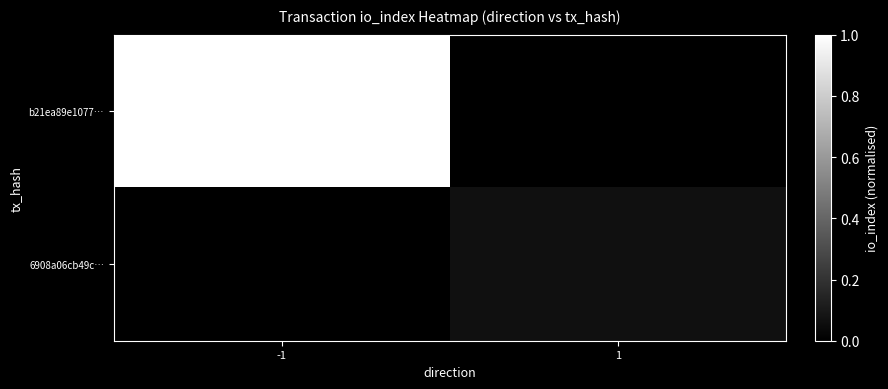

Which category has the lowest value across all series?

1